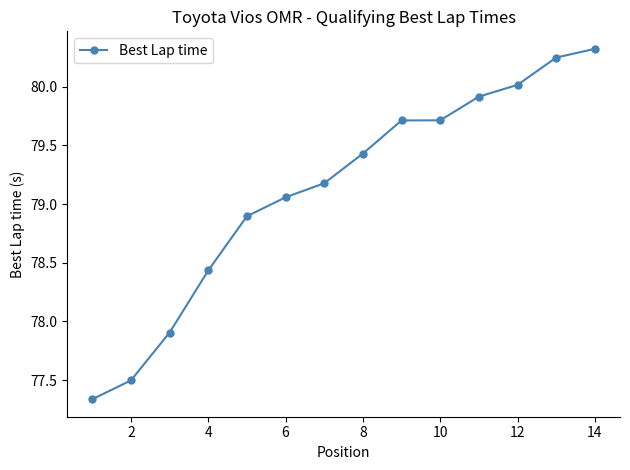

How many data points are less than 79?

5